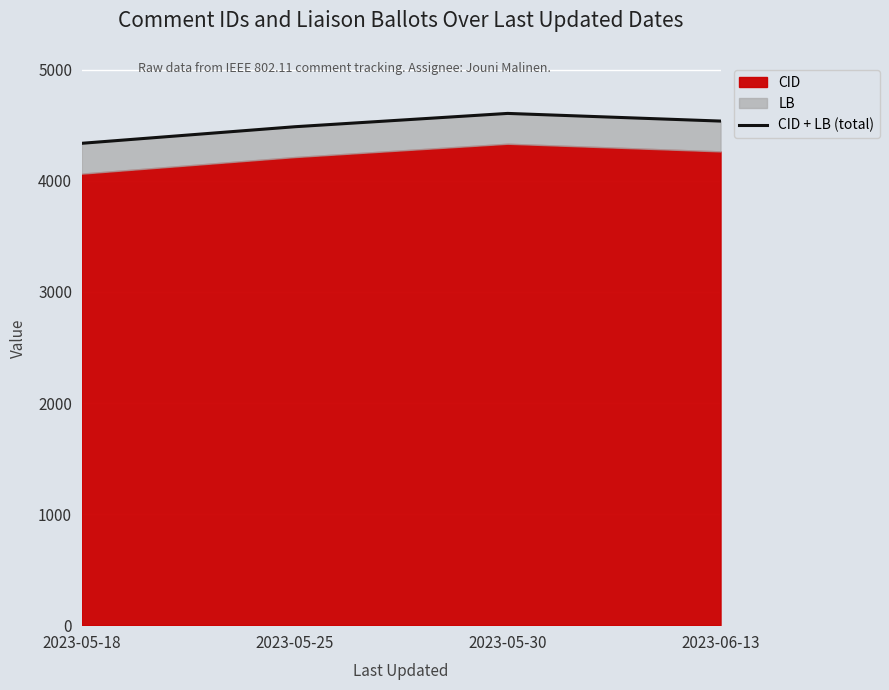

Count the values in the range 4487 to 4607.

3